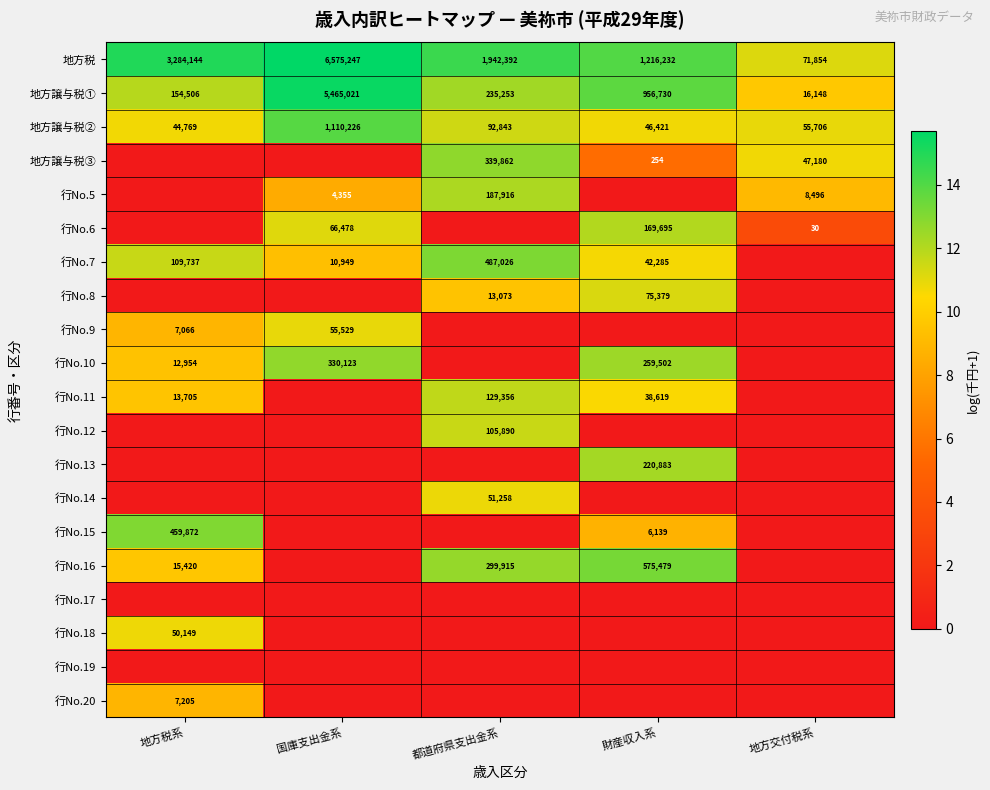

The value of 行No.10 at 地方税系 is 17138. True or false?

False